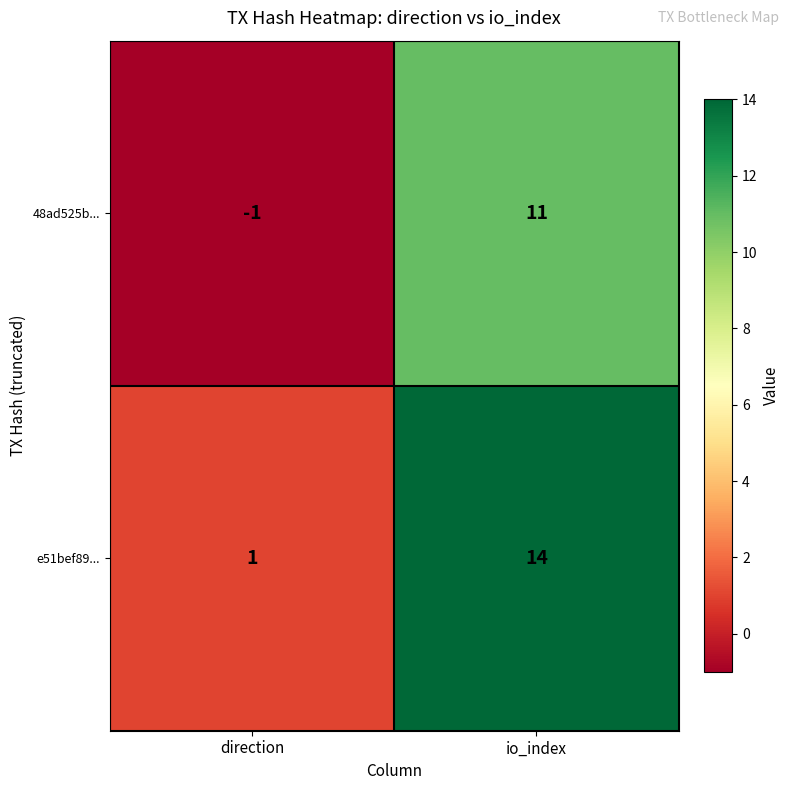

Where is 48ad525b... nearest to the value 5?

direction